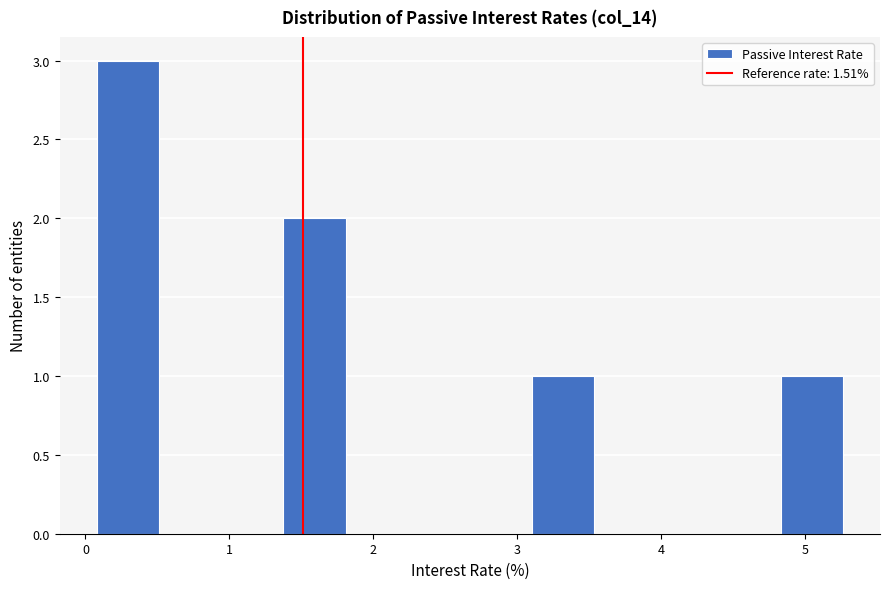

What is the height of the bar covering 0.1 to 0.5 on the x-axis? Neither the bar edges nor the heights are printed on the chart, so give them approximately, as read against the axes.

3